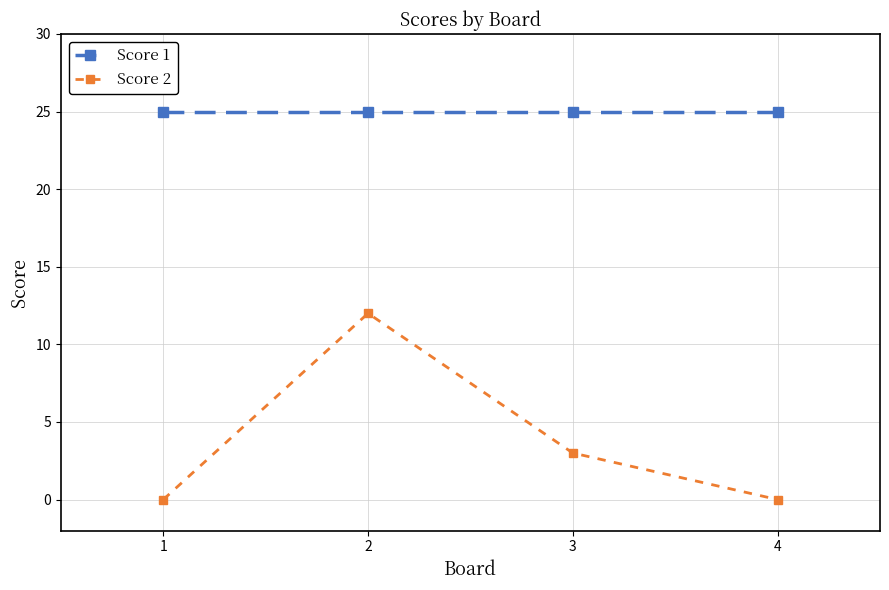

What is the sum of all Score 1 values?

100